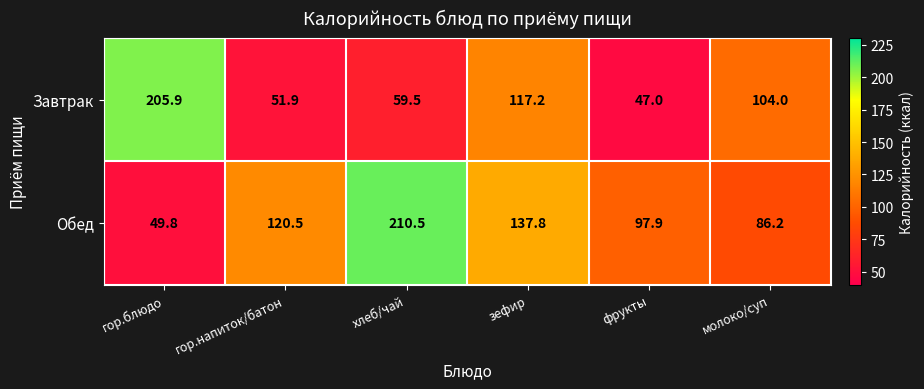

What is the difference between the Завтрак values at молоко/суп and фрукты?

57.0